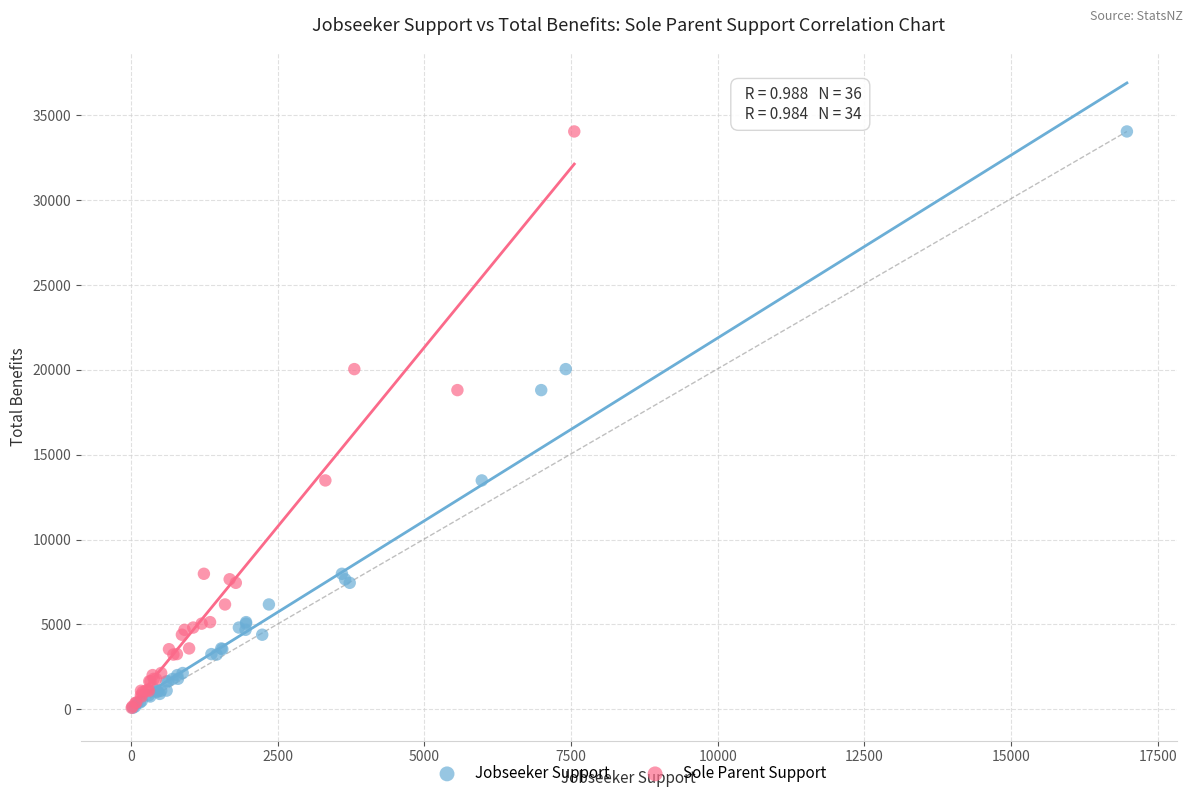

What are all the series names shown in the legend?

Jobseeker Support, Sole Parent Support